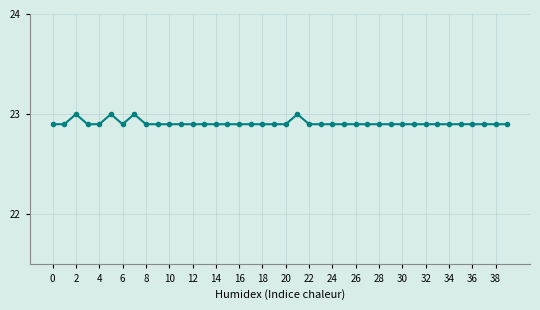

What is the sum of all values?

916.4